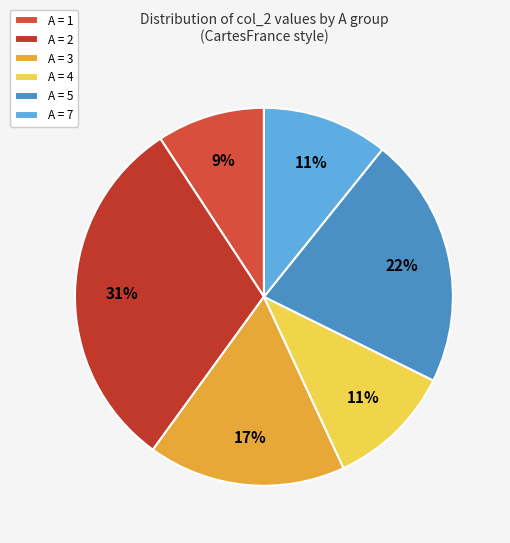

Which slice is the largest?

A = 2